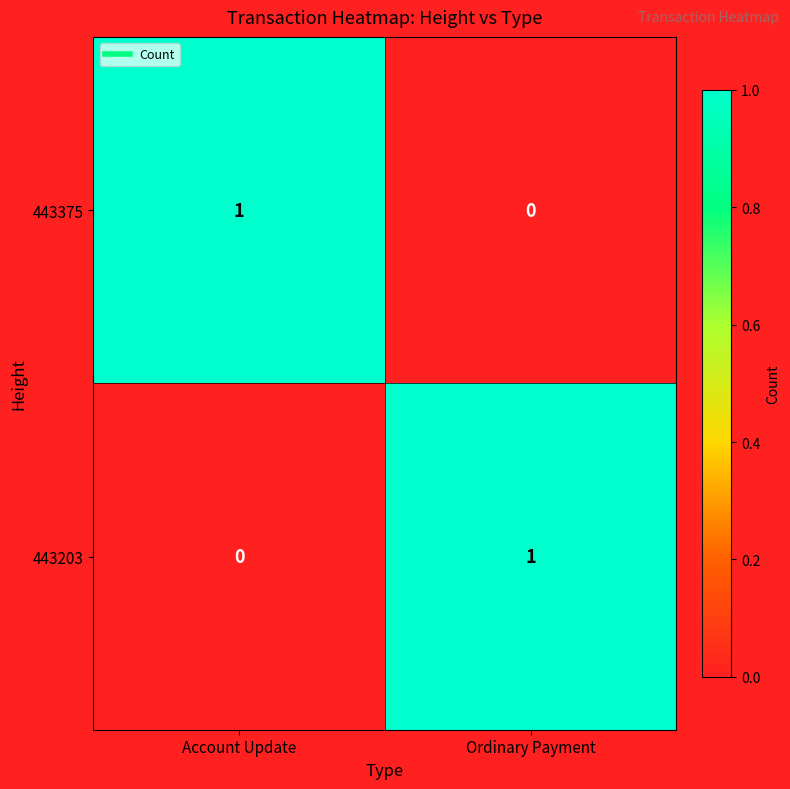

Where is 443375 nearest to the value 0?

Ordinary Payment